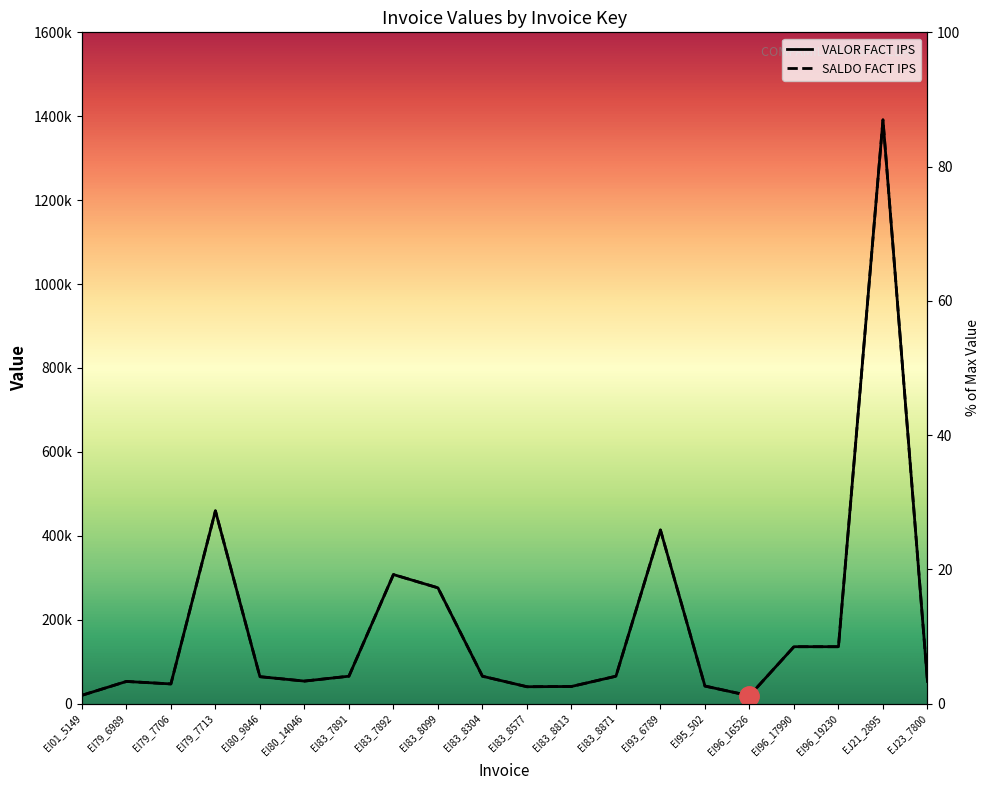

How many interior local peaks does the SALDO FACT IPS series have?

6